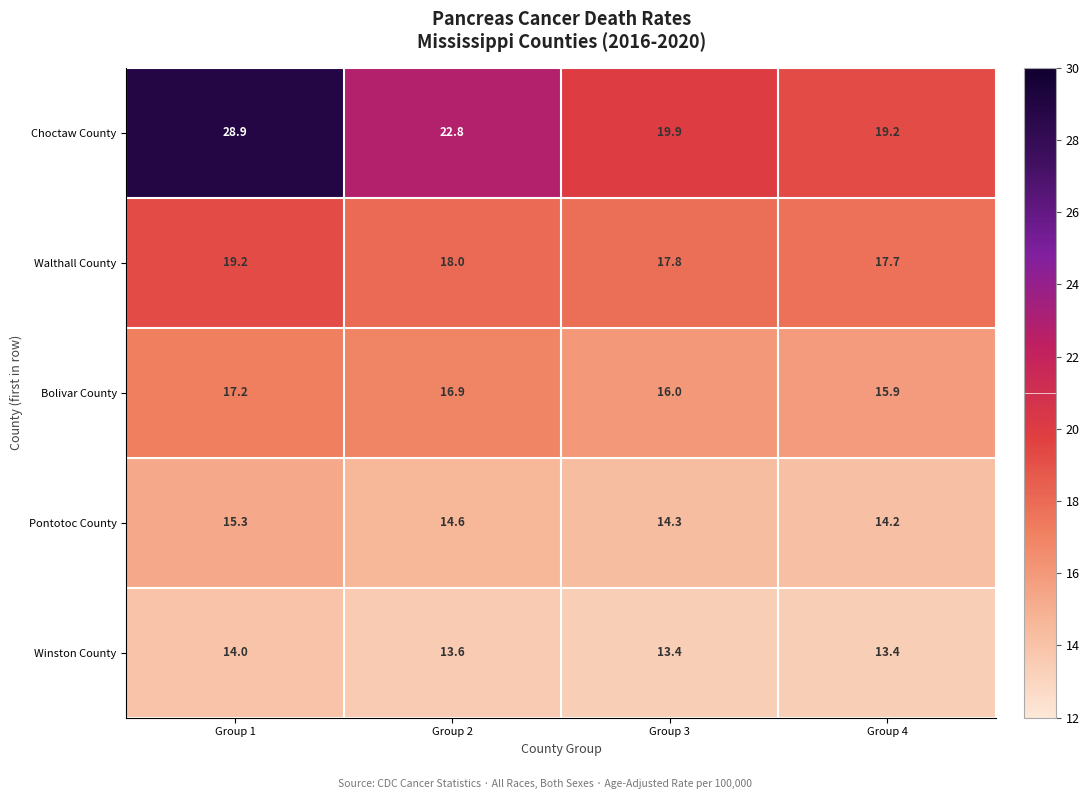

List the labels in order of Bolivar County value, largest first.

Group 1, Group 2, Group 3, Group 4